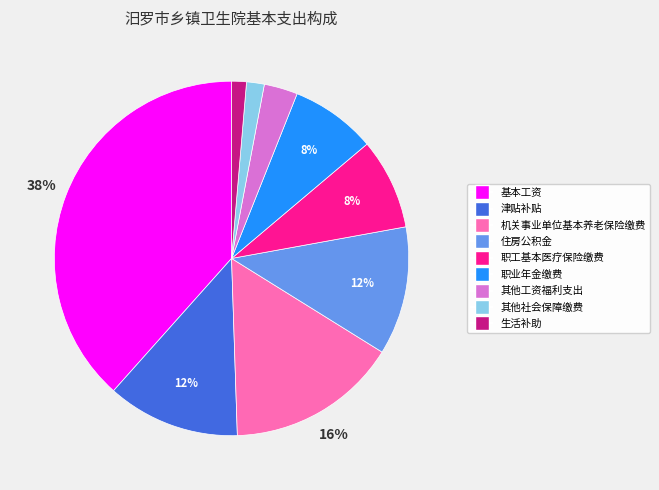

Which category has the biggest portion of the pie?

基本工资